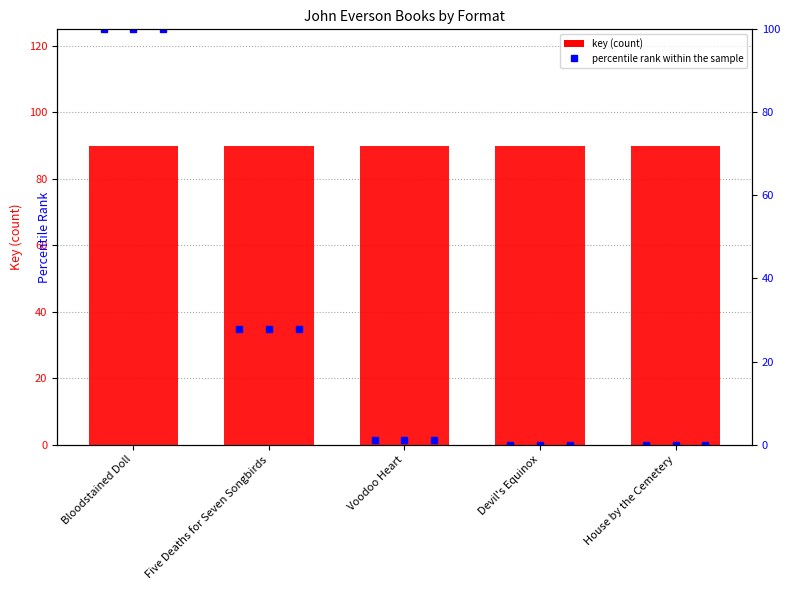

Is the value of Trade Paperback at Voodoo Heart greater than the value of eBook at House by the Cemetery?

Yes